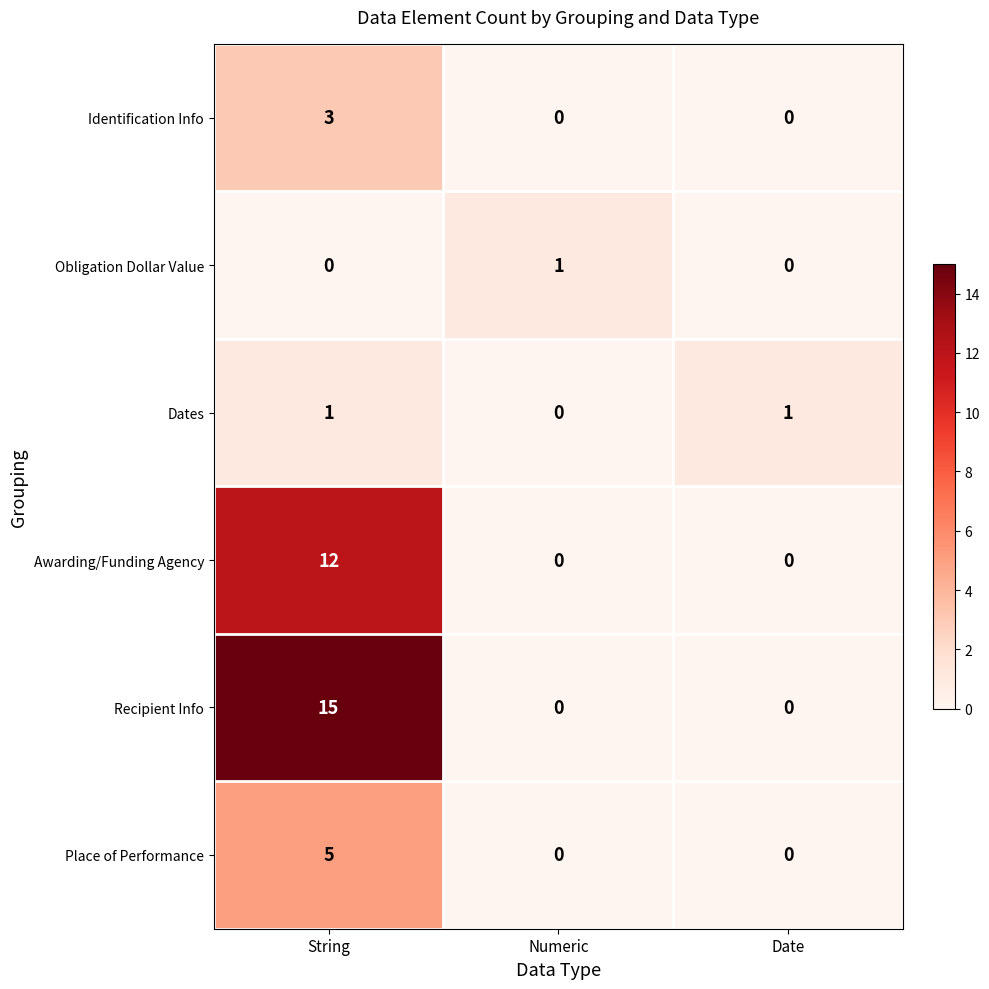

Which series changed the most between String and Numeric?

Recipient Info